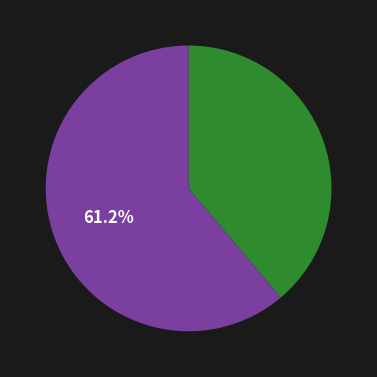

How many slices are in this pie chart?

2